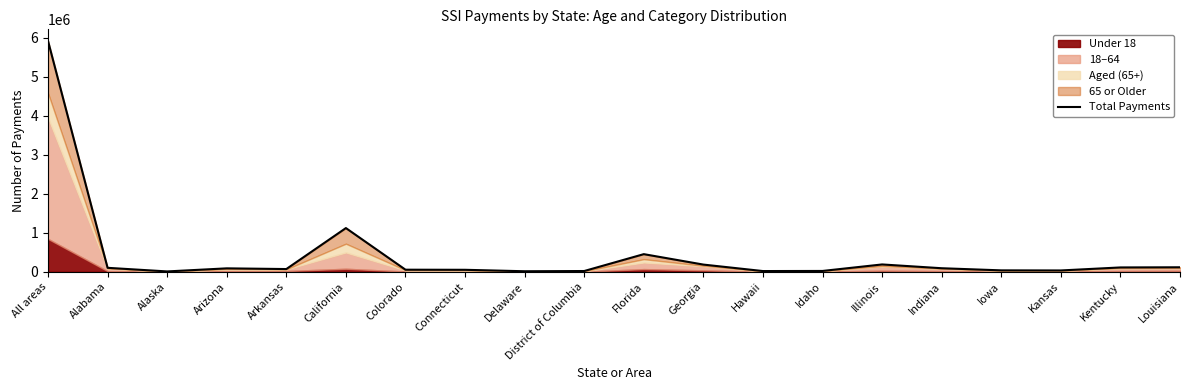

Approximately how many times larger is the value at California compared to Louisiana?

9.8